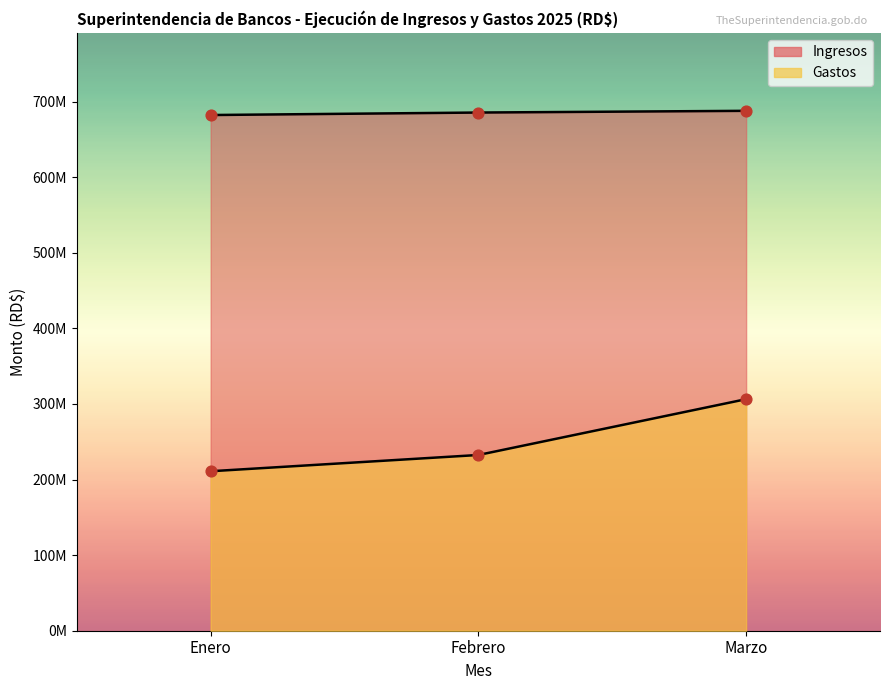

Which series reaches the maximum Y coordinate?

Ingresos